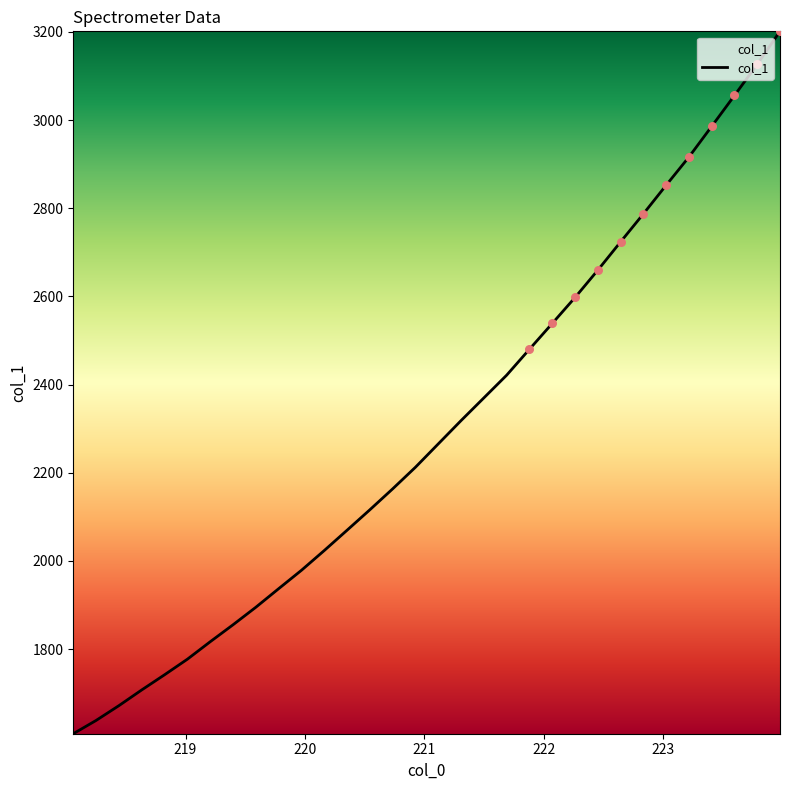

What is the difference between the maximum and minimum values?

1592.9